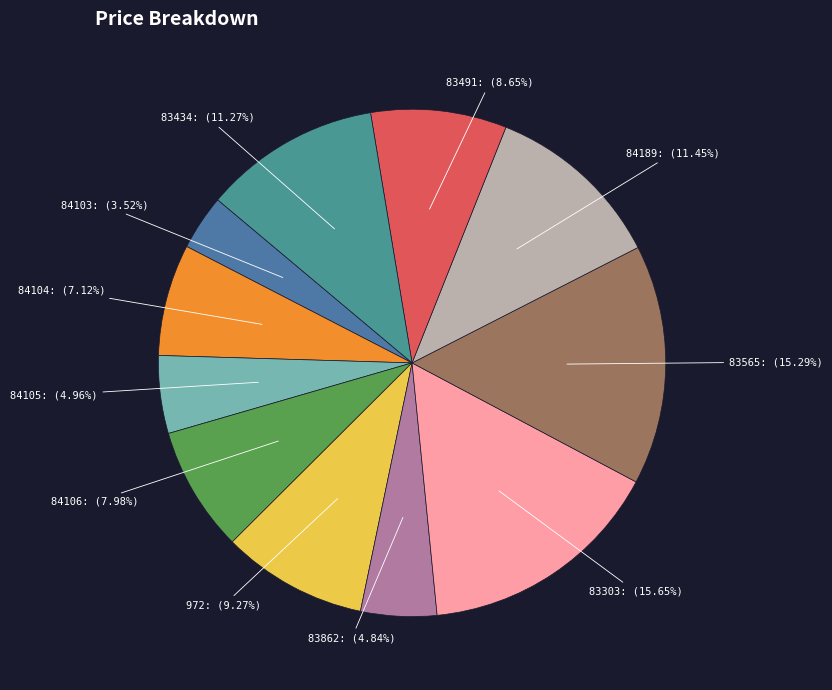

Is there any slice that represents more than half of the pie?

No